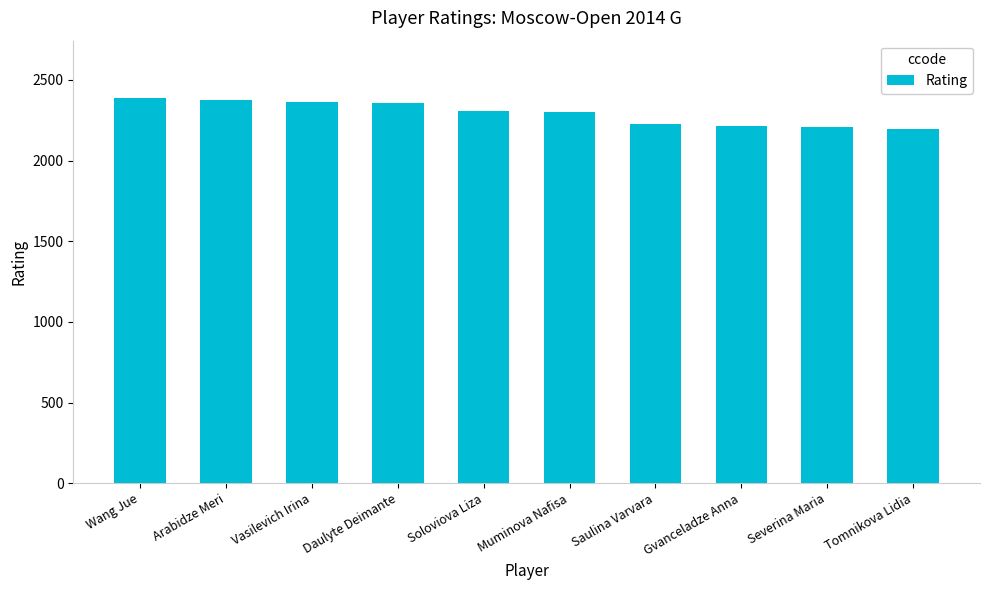

Which has a higher value, Gvanceladze Anna or Daulyte Deimante?

Daulyte Deimante